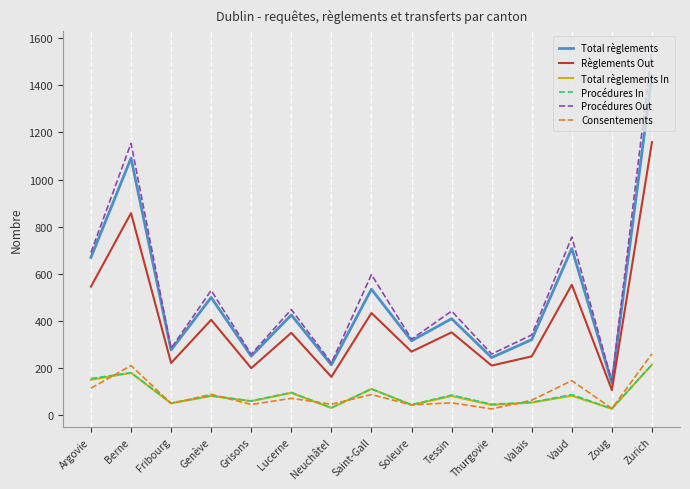

In Total règlements In, how many points are lower than both neighbors (excluding endpoints)?

6